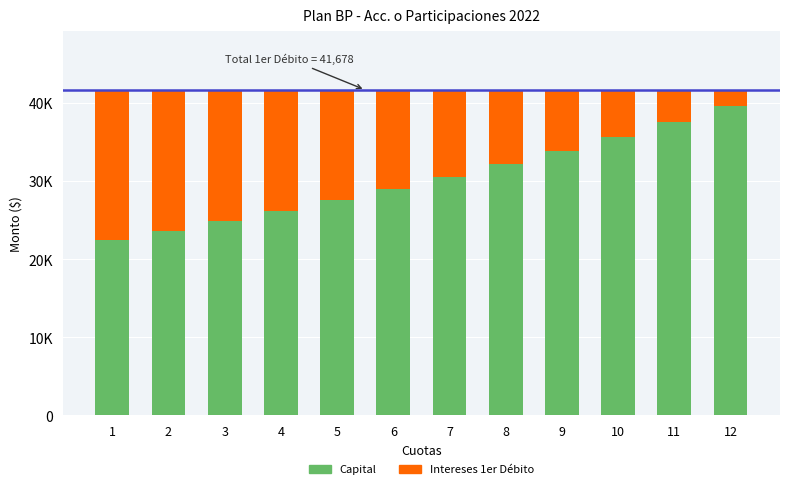

True or false: Capital has a value of 29015.4 at 6.

True